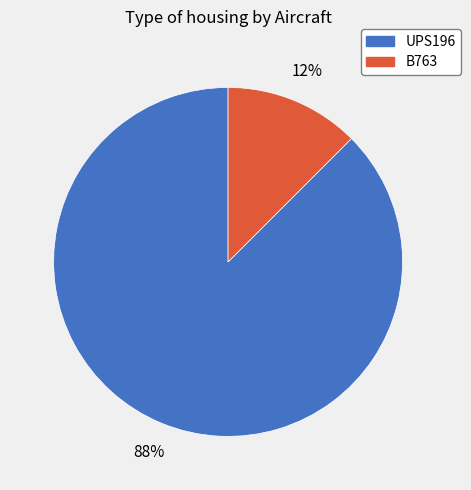

Does any single category account for the majority?

Yes